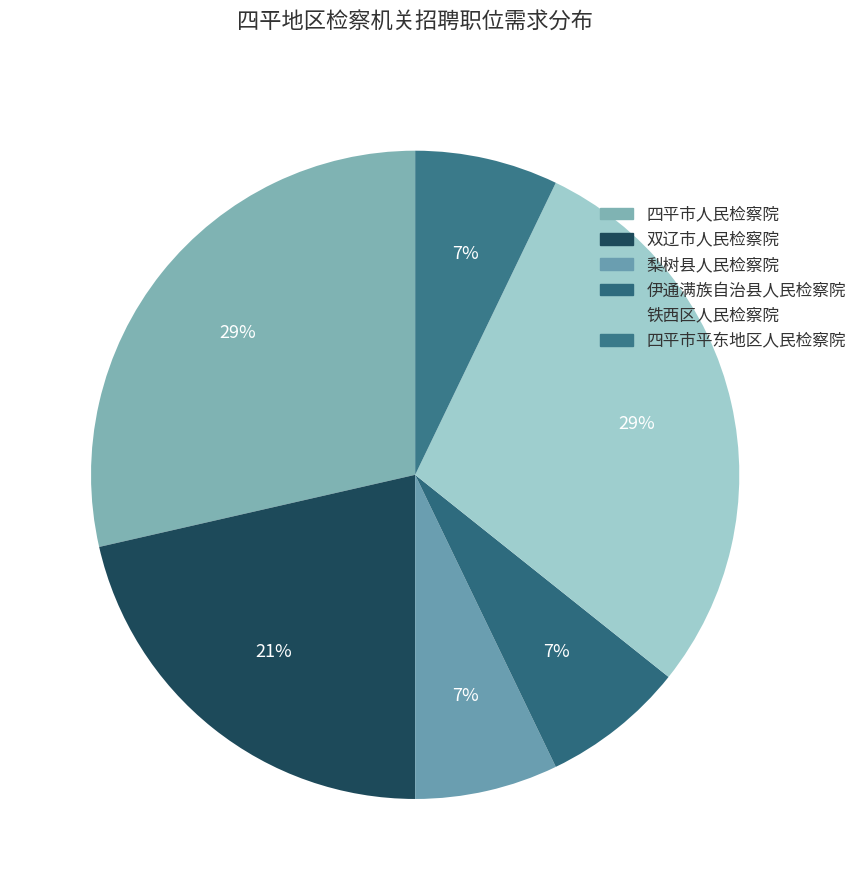

What portion of the pie excludes 四平市平东地区人民检察院?

92.9%